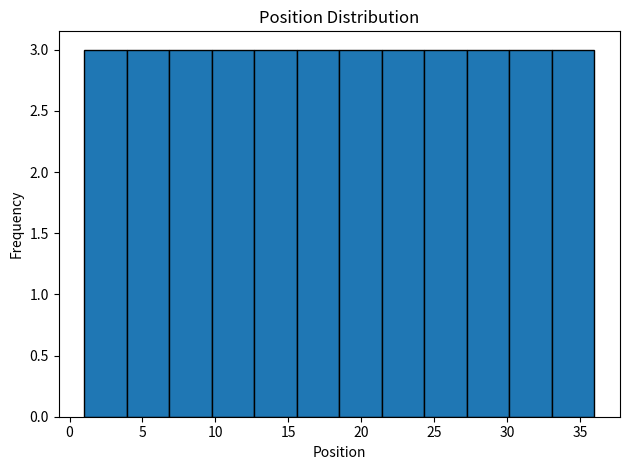

How tall is the bar that spans 1.0 to 4.0 on the x-axis? Neither the bar edges nor the heights are printed on the chart, so give them approximately, as read against the axes.

3